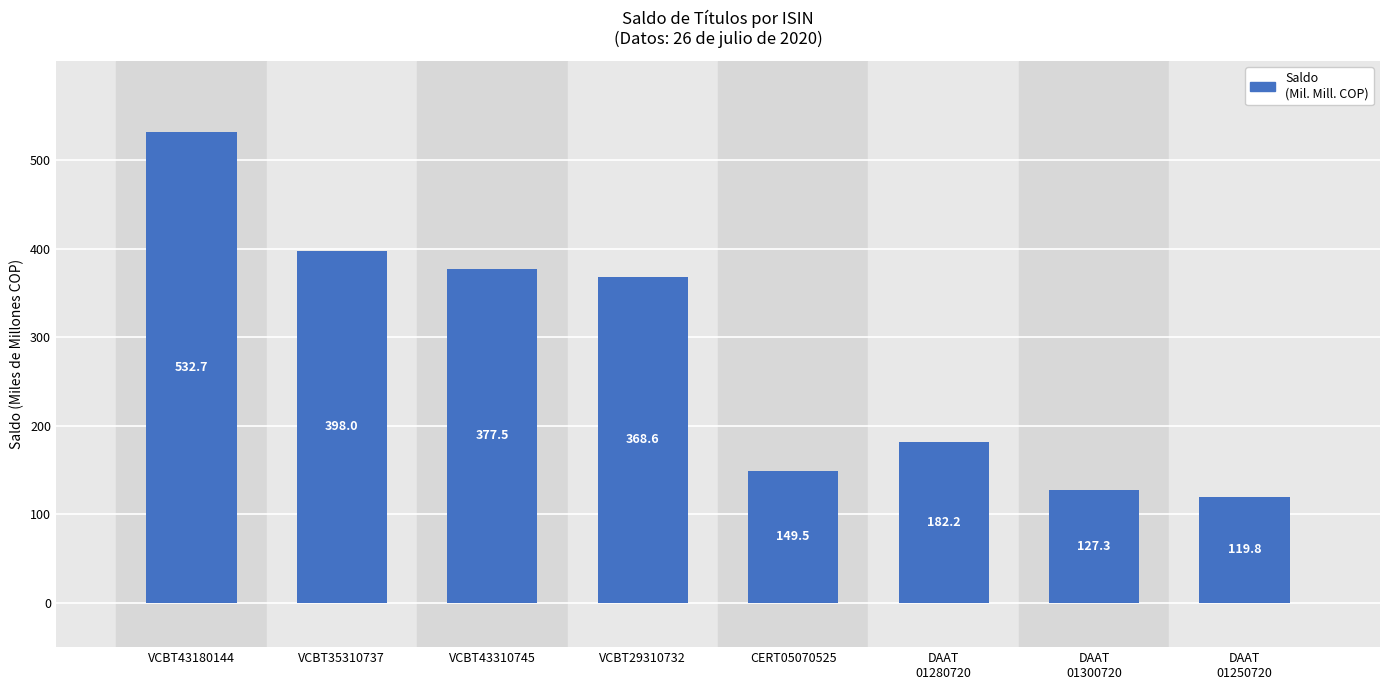

Does the chart contain stacked bars?

No